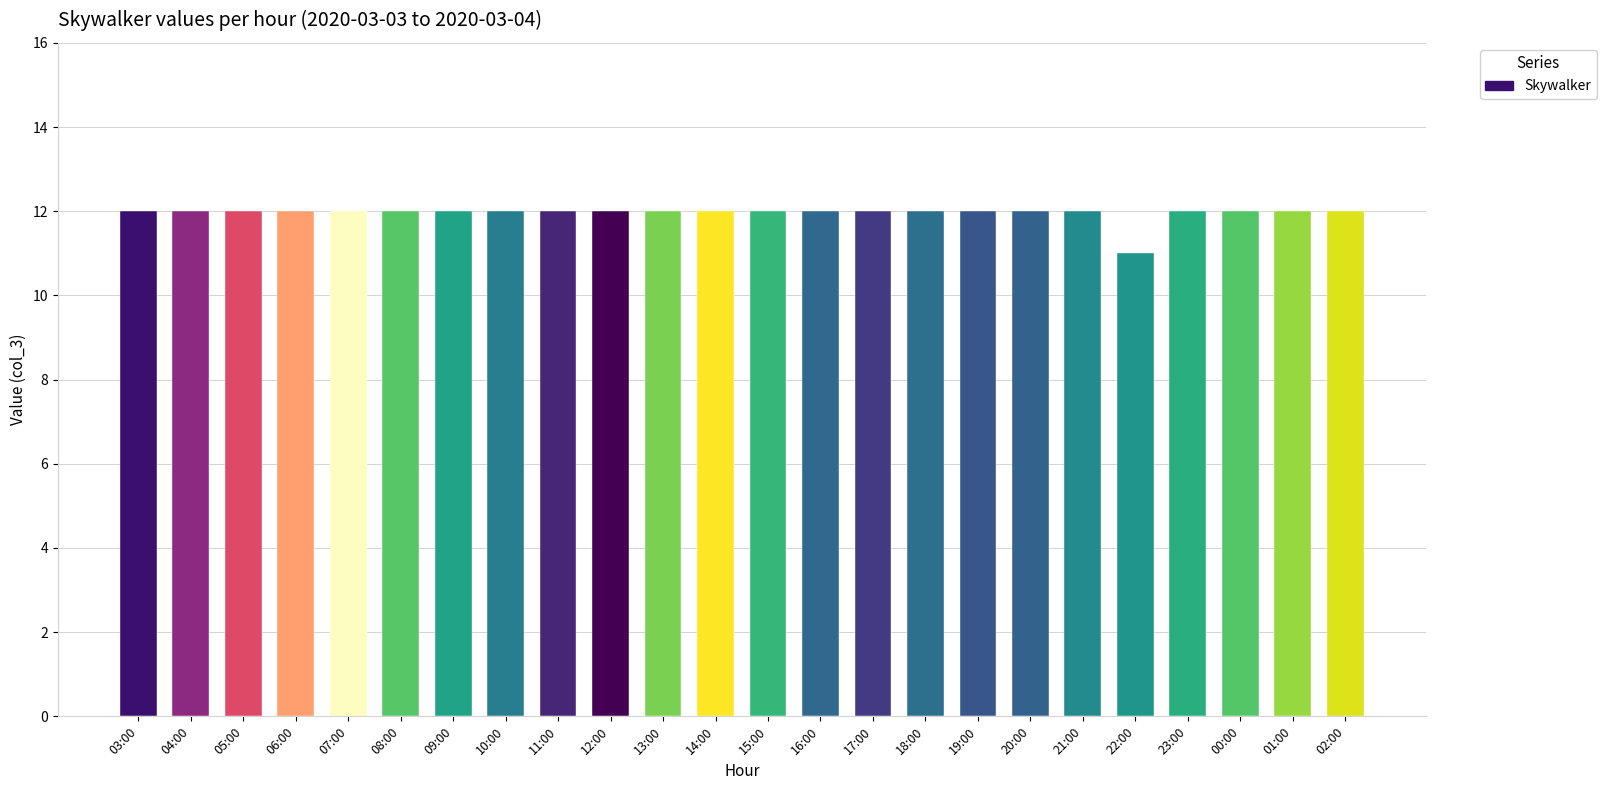

Reading left to right, transcribe all the data shown in this chart.

12	12	12	12	12	12	12	12	12	12	12	12	12	12	12	12	12	12	12	11	12	12	12	12